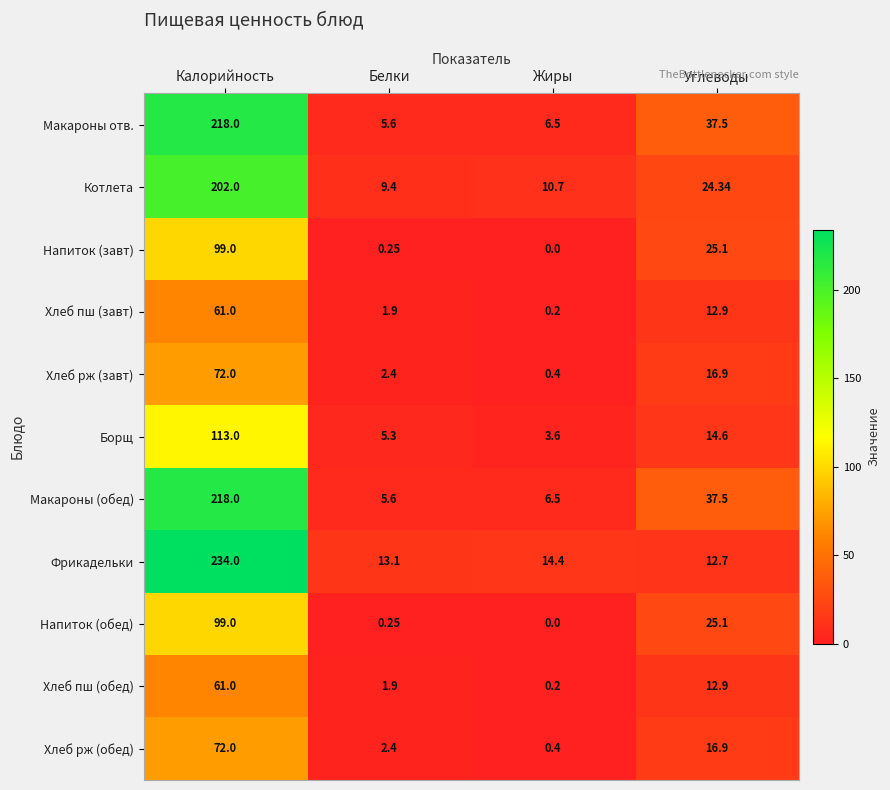

Which series has the largest range (max minus min)?

Фрикадельки